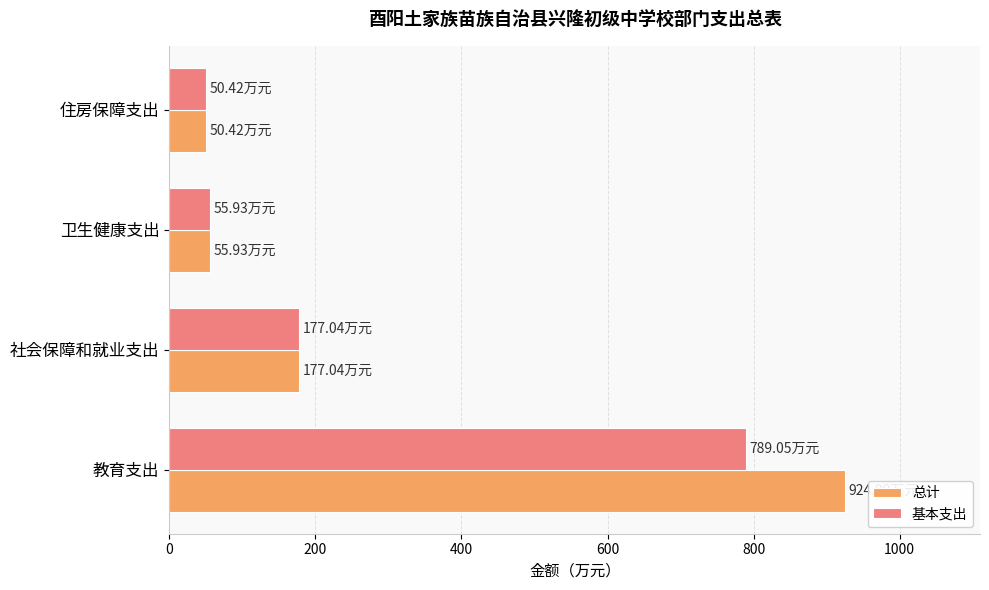

At which category does the chart reach its peak across all series?

教育支出